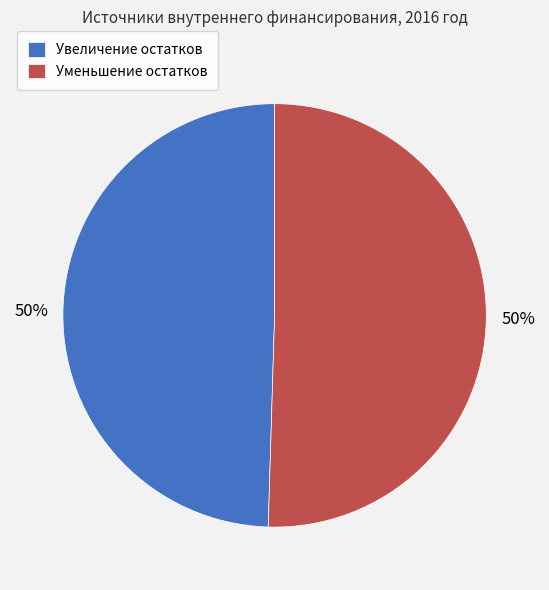

What is the ratio of the value at Уменьшение остатков to the value at Увеличение остатков?

1.0